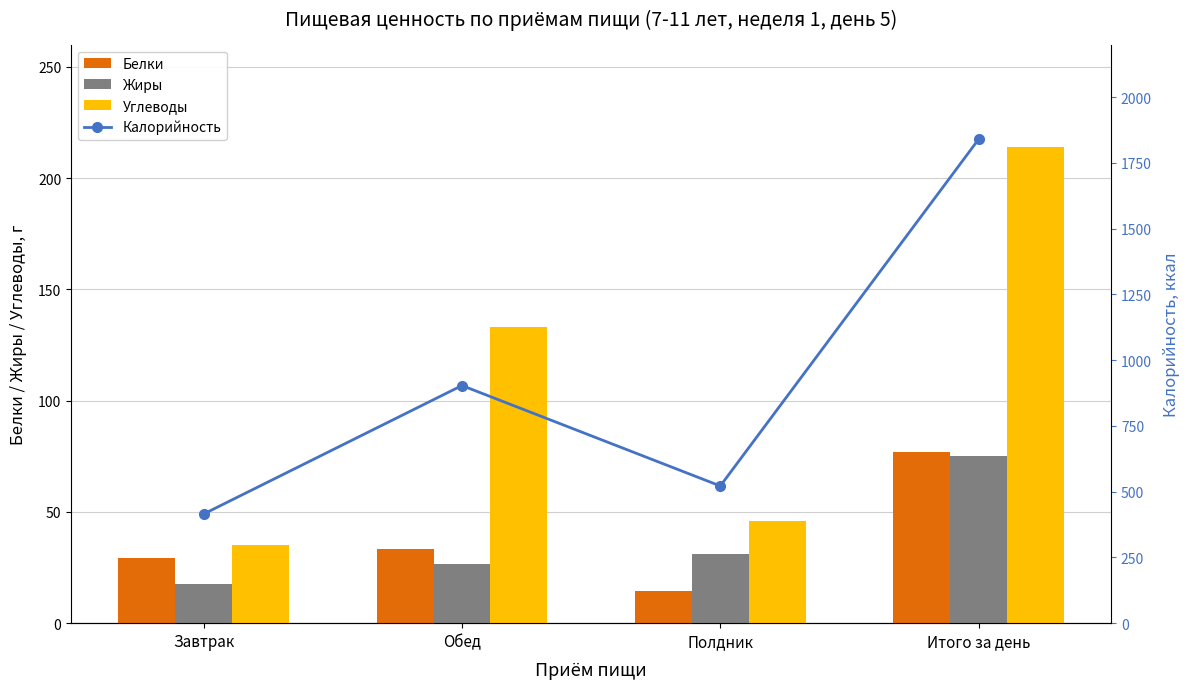

Rank the series by their maximum value, from lowest to highest.

Жиры, Белки, Углеводы, Калорийность